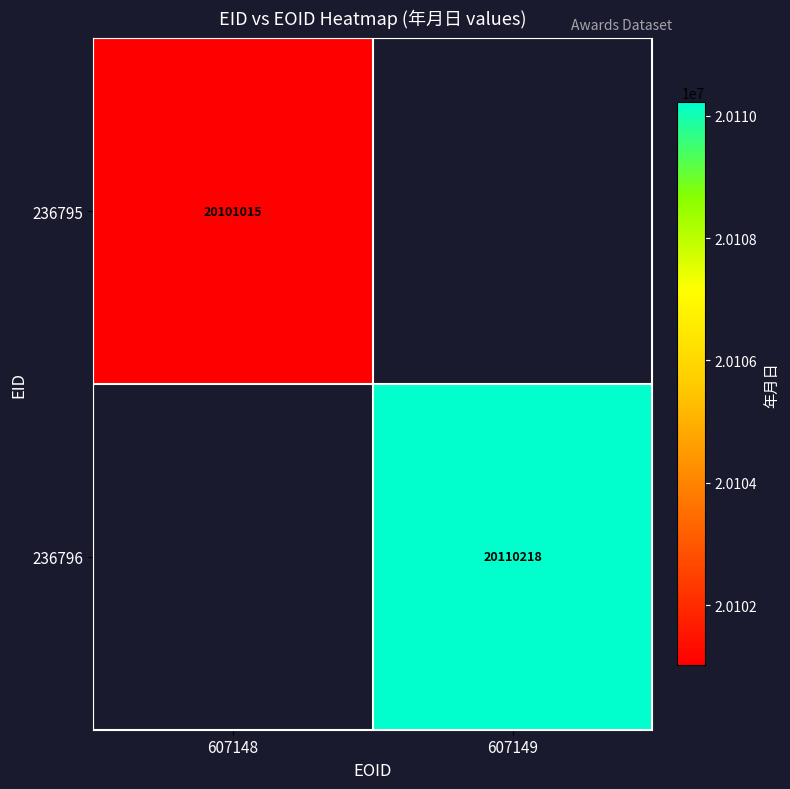

Is it true that 236795 equals 20101015 at 607148?

True